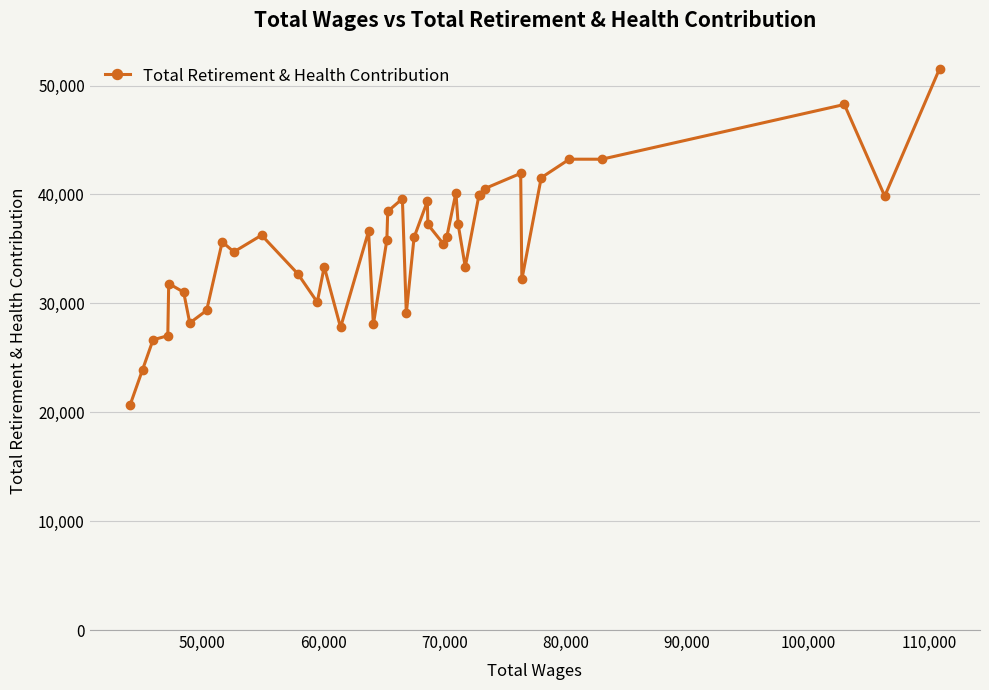

How many series are shown in this chart?

1